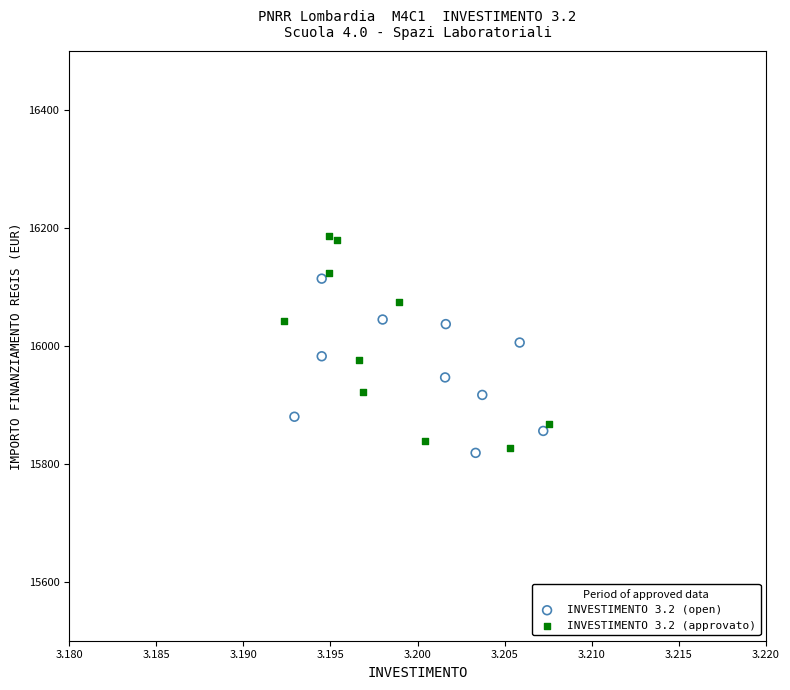

What are all the series names shown in the legend?

INVESTIMENTO 3.2 (open), INVESTIMENTO 3.2 (approvato)